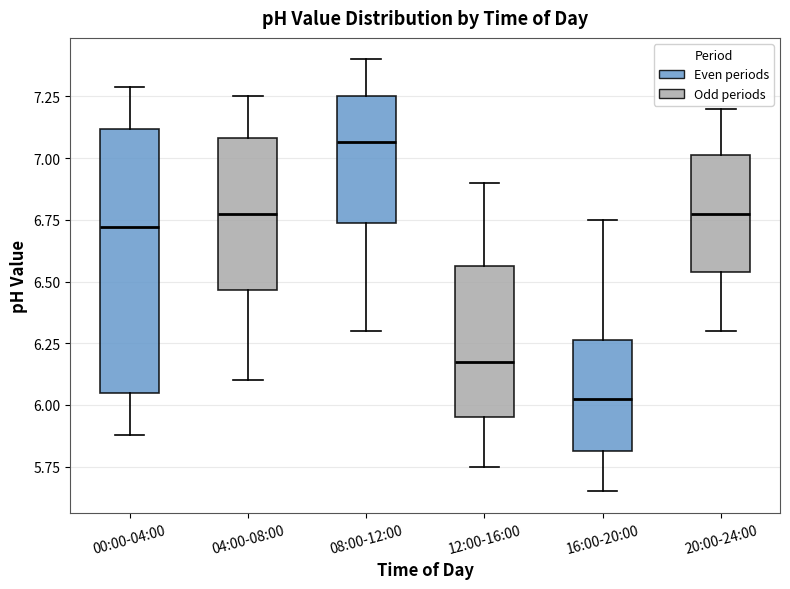

Which box is the tallest, from its lower edge to its upper edge?

00:00-04:00